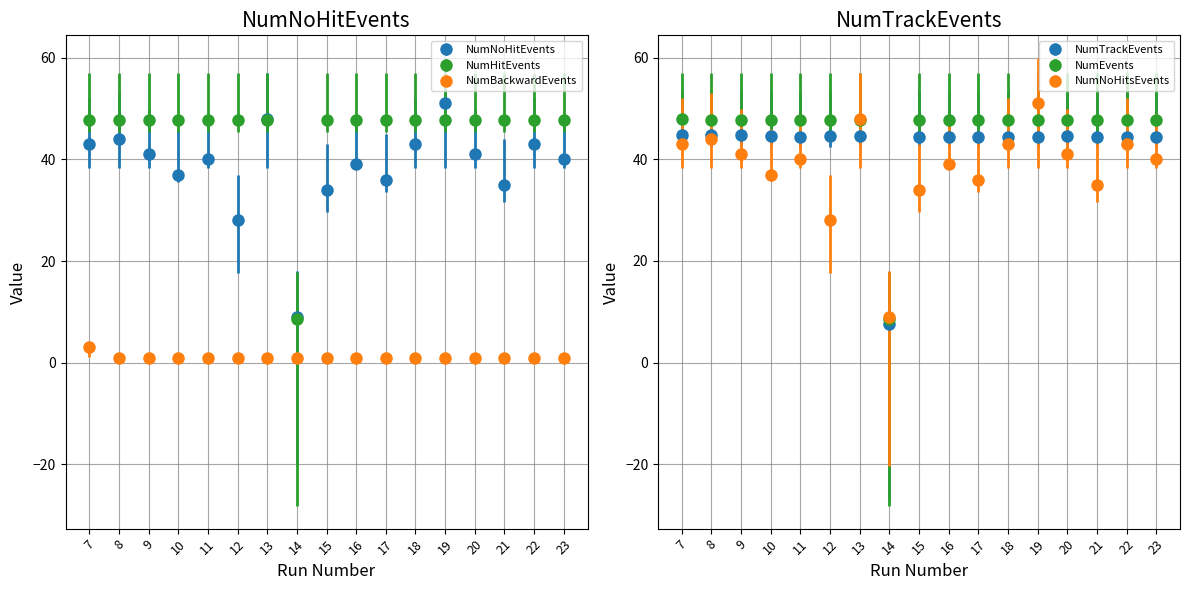

List the labels in order of NumHitEvents value, smallest first.

14, 22, 15, 16, 12, 23, 19, 20, 11, 21, 17, 13, 18, 10, 9, 8, 7